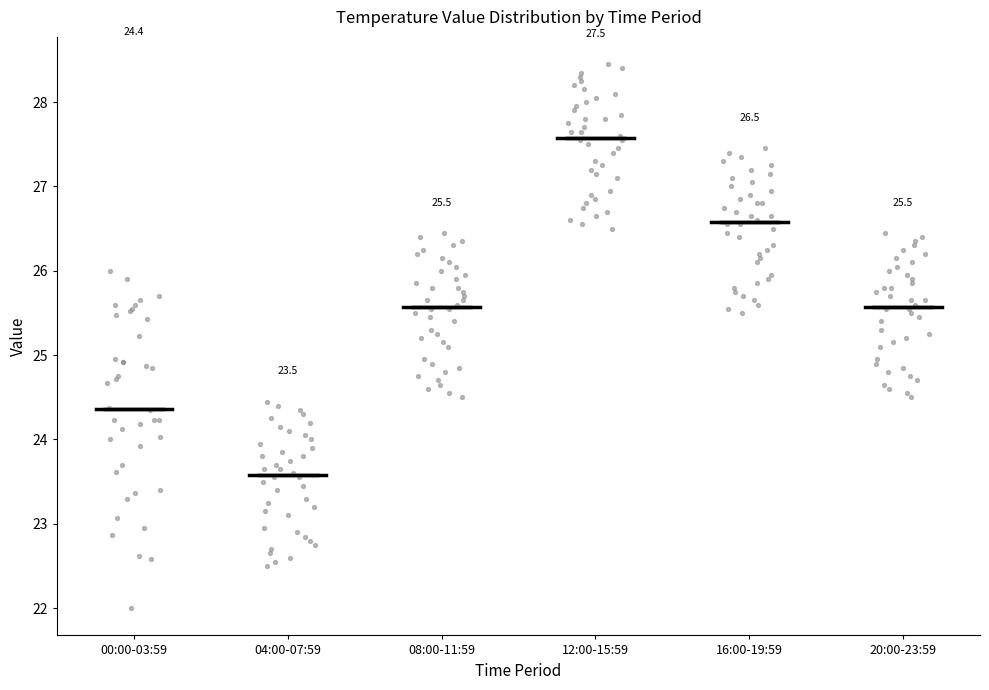

Which box is the tallest, from its lower edge to its upper edge?

00:00-03:59